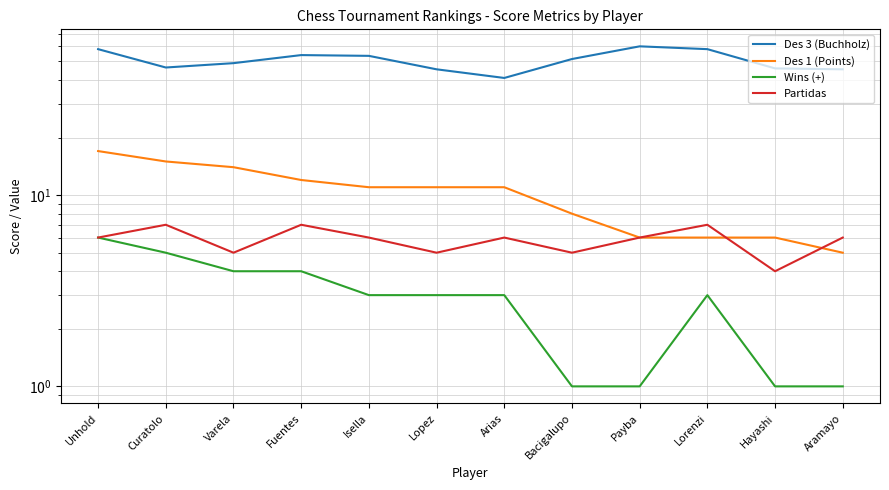

Reading left to right, list all the values displayed in this chart.

Des 3 (Buchholz): 58.0	46.5	49.0	54.0	53.5	45.5	41.0	51.5	60.0	58.0	46.0	45.5
Des 1 (Points): 17.0	15.0	14.0	12.0	11.0	11.0	11.0	8.0	6.0	6.0	6.0	5.0
Wins (+): 6.0	5.0	4.0	4.0	3.0	3.0	3.0	1.0	1.0	3.0	1.0	1.0
Partidas: 6.0	7.0	5.0	7.0	6.0	5.0	6.0	5.0	6.0	7.0	4.0	6.0